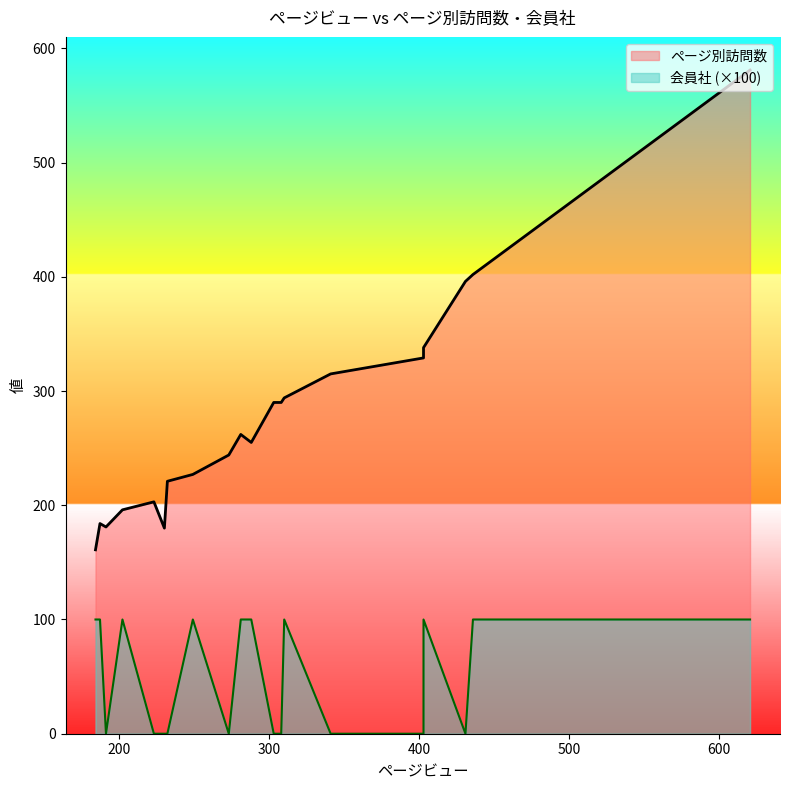

True or false: ページ別訪問数 has a value of 290 at 308.

True